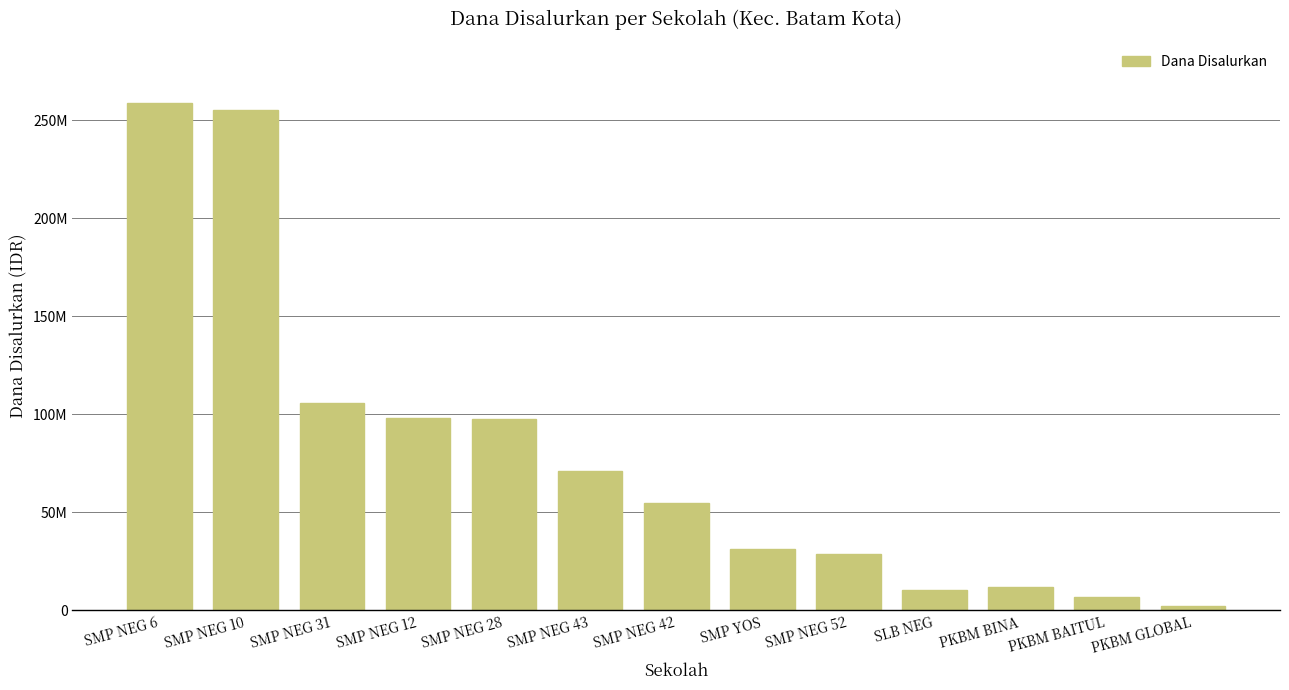

Which has a higher value, SMP NEG 28 or PKBM BINA?

SMP NEG 28